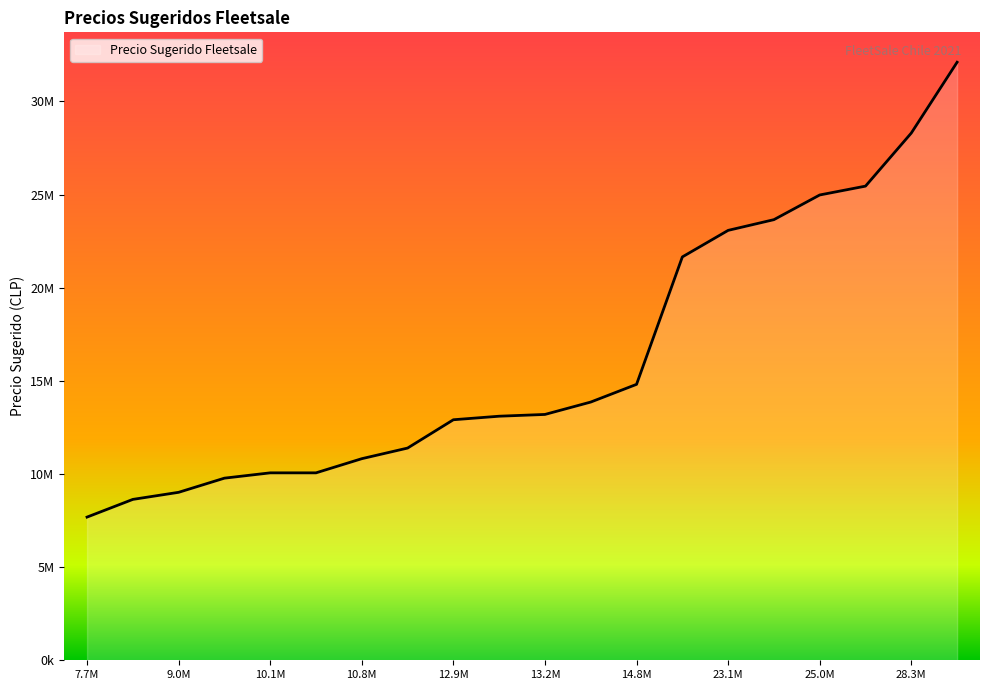

Does the chart have visible grid lines?

No